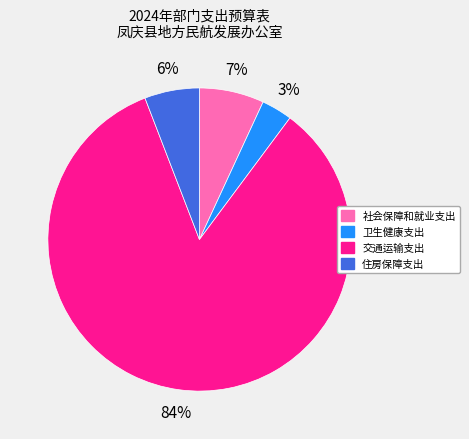

Is there a majority slice in this chart?

Yes